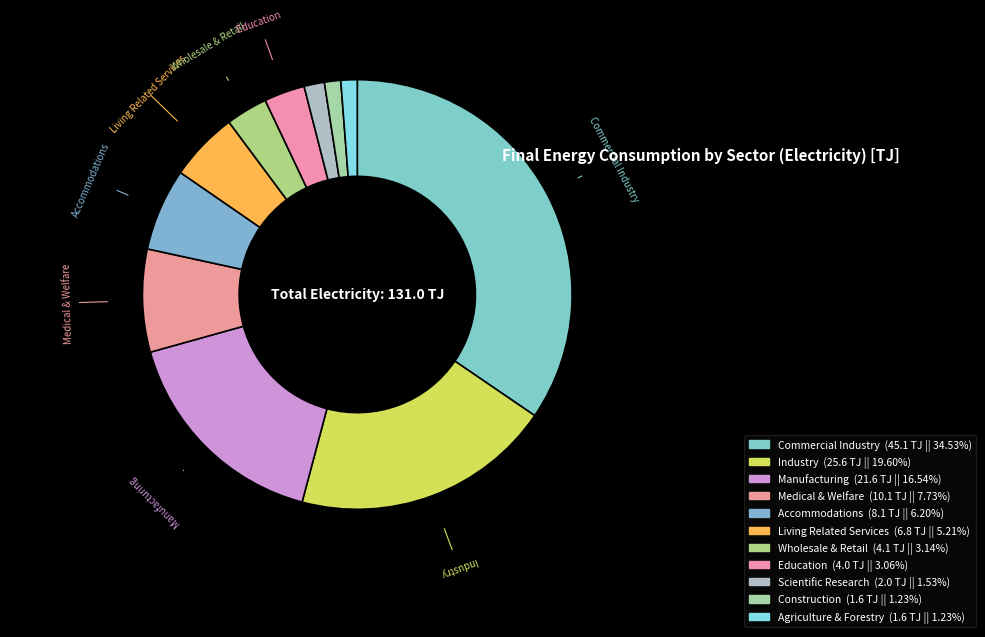

How many slices are in this pie chart?

11